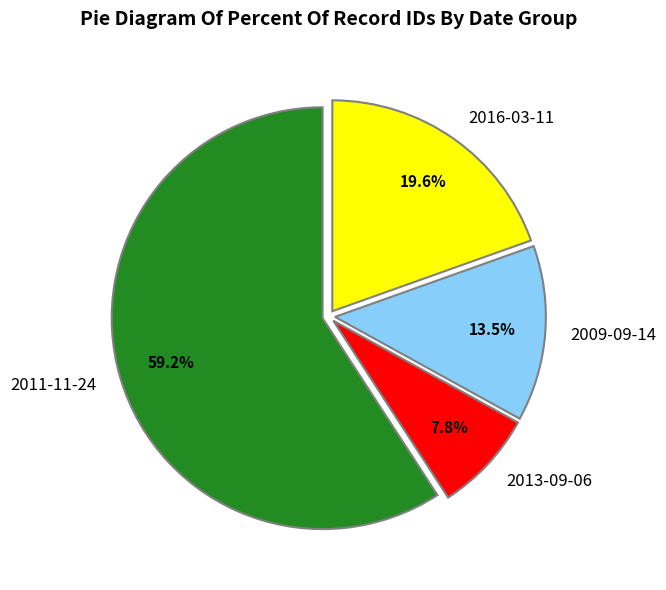

Does 2011-11-24 account for over 50% of the chart?

Yes